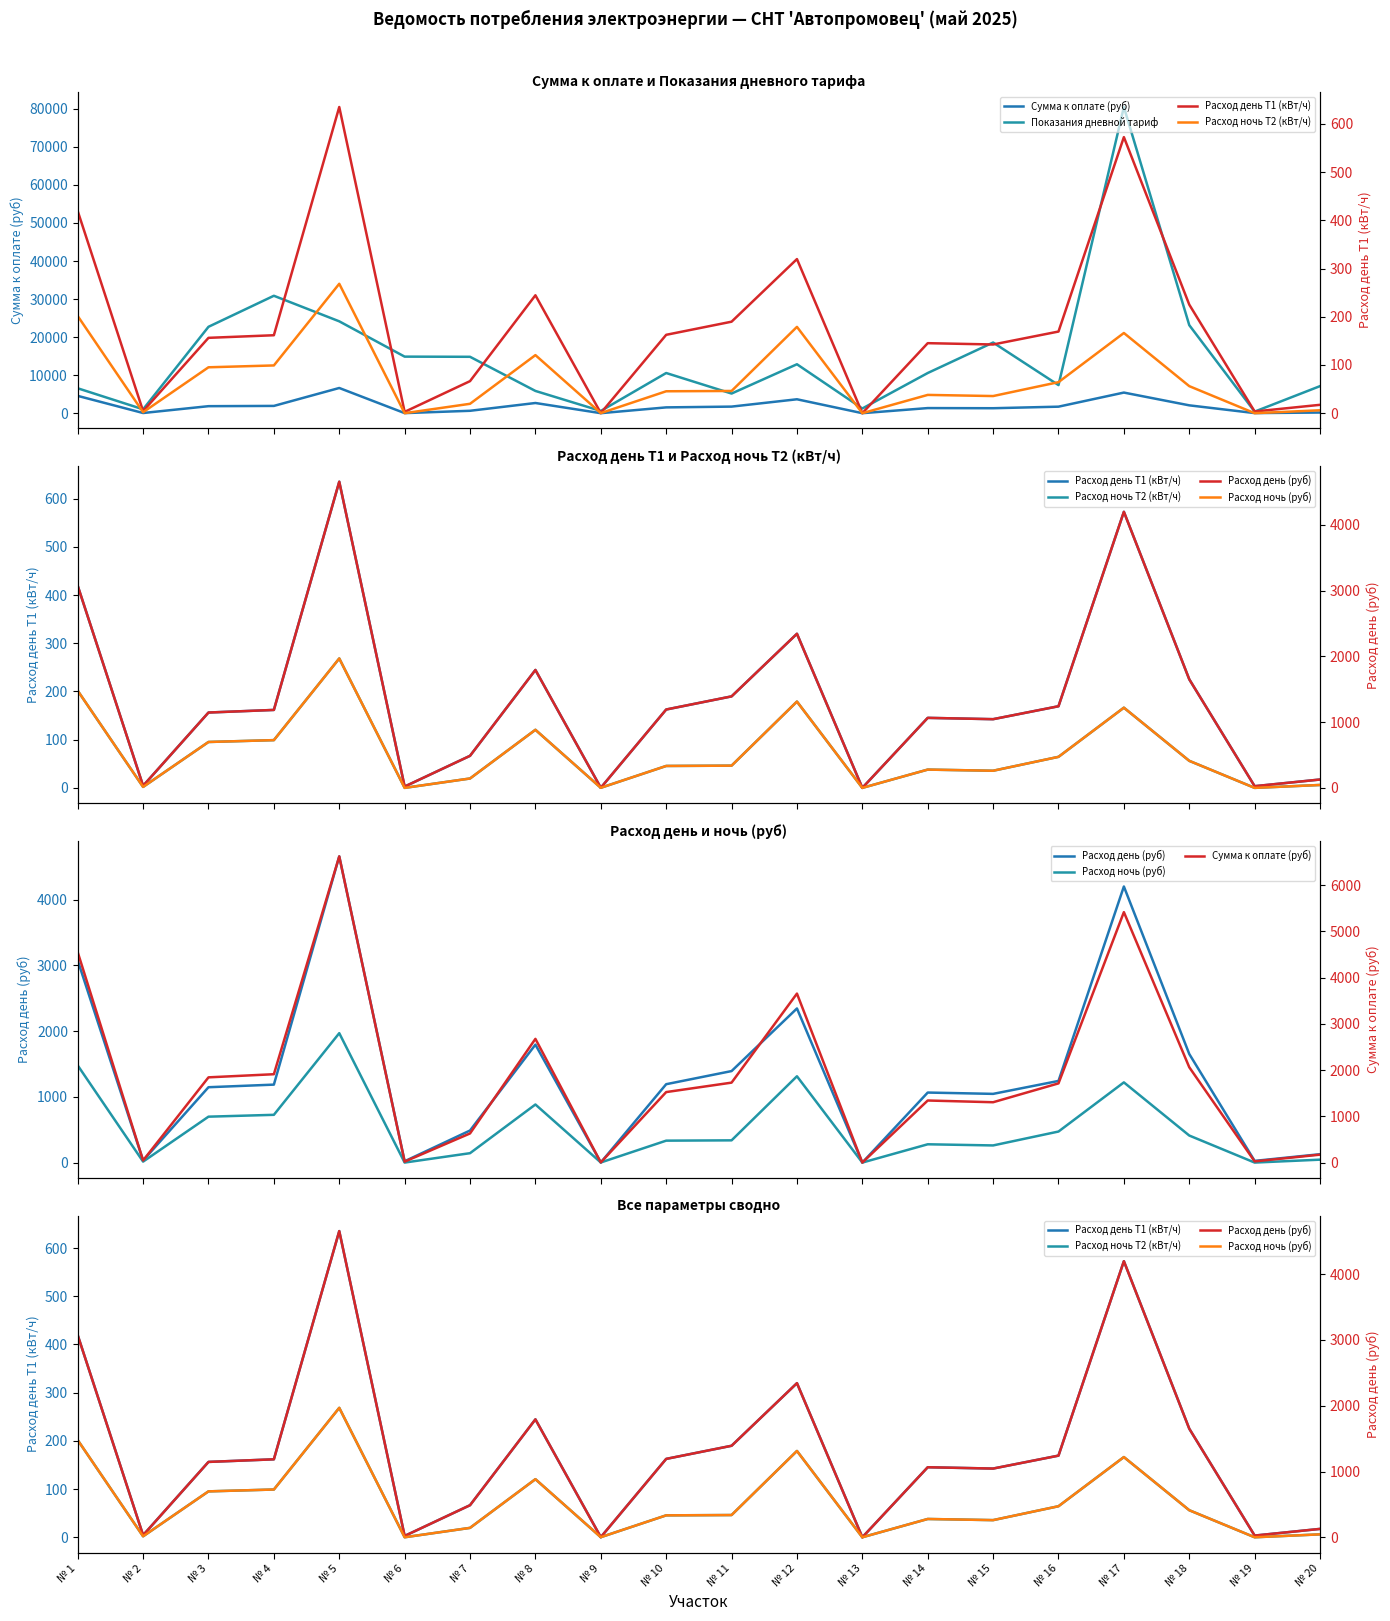

What is the value of the Расход день (руб) point at the 16th from the left?

1241.5